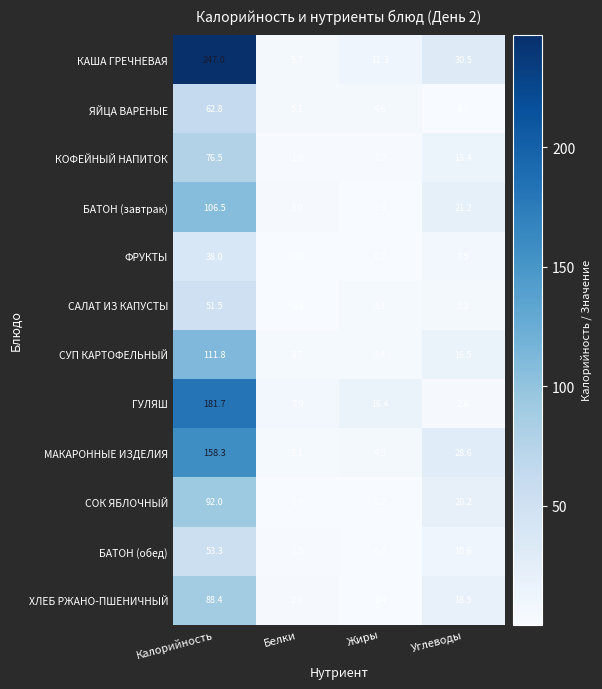

What is the difference between the КАША ГРЕЧНЕВАЯ values at Калорийность and Жиры?

235.7